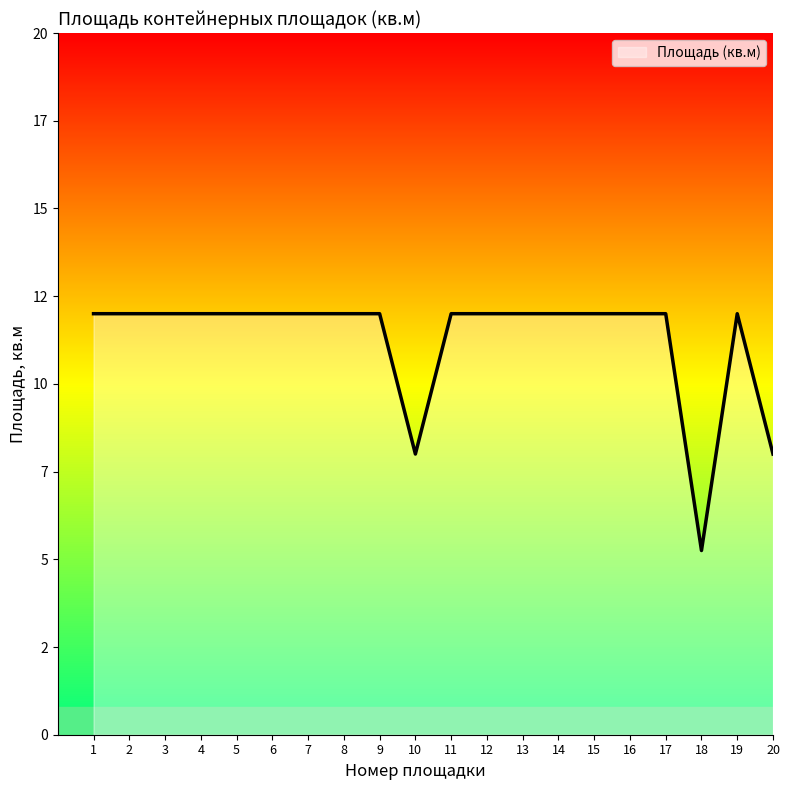

Is this an area chart (filled region under the line)?

Yes